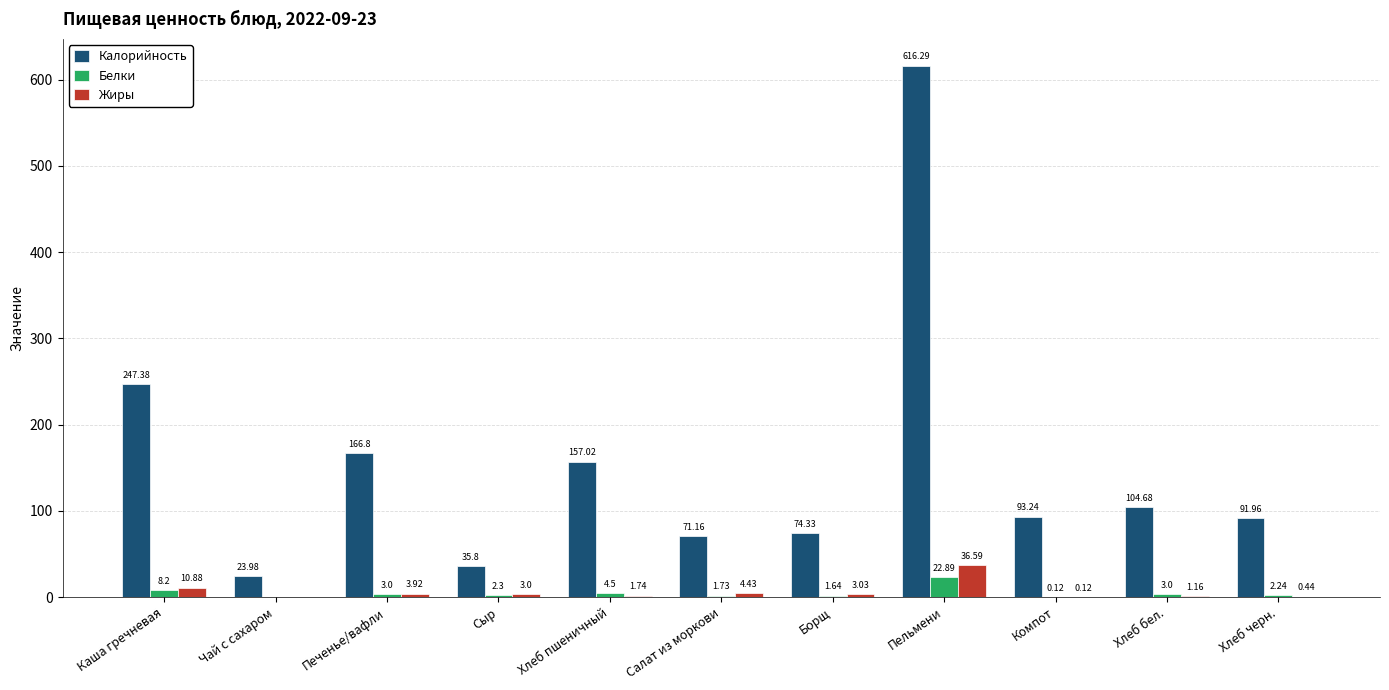

At which category is the sum across all series the highest?

Пельмени